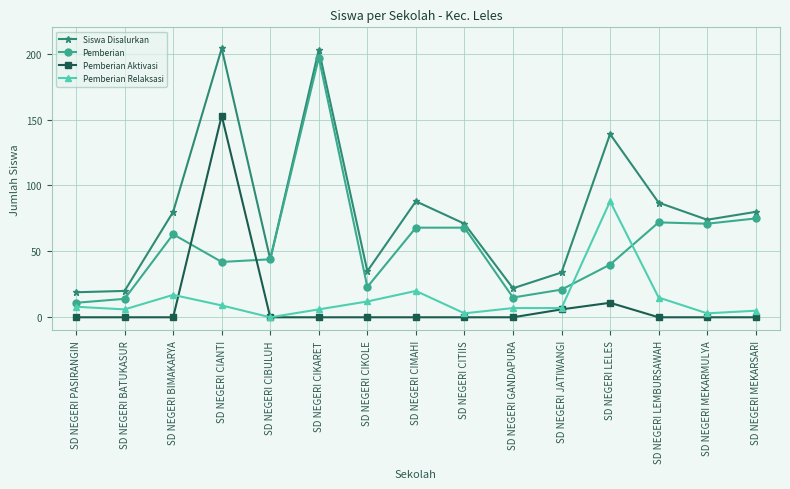

Where do Pemberian Relaksasi and Pemberian Aktivasi first cross each other?

SD NEGERI BIMAKARYA and SD NEGERI CIANTI